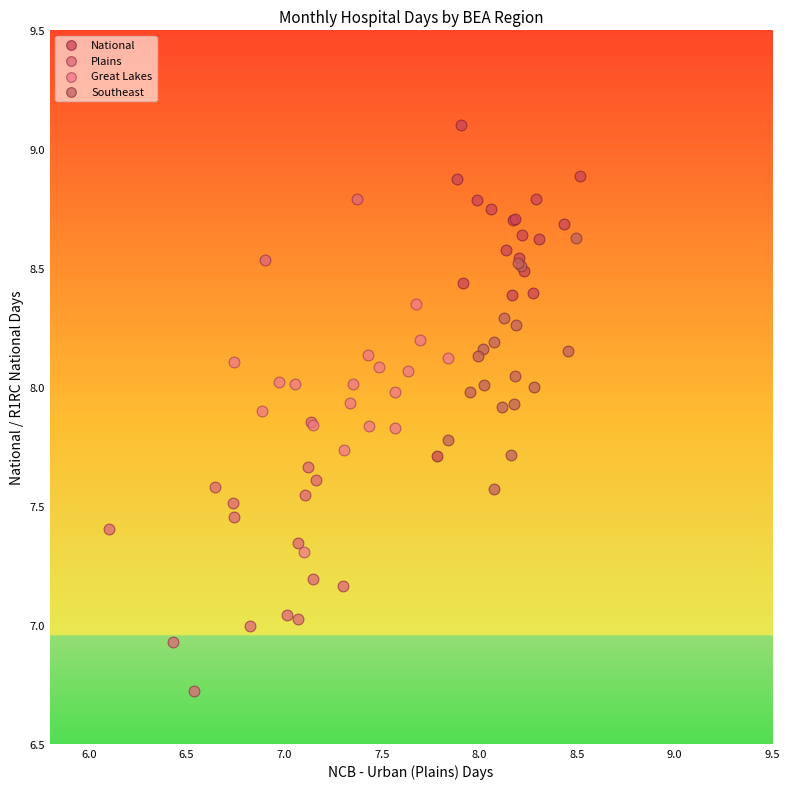

What are all the series names shown in the legend?

National, Plains, Great Lakes, Southeast